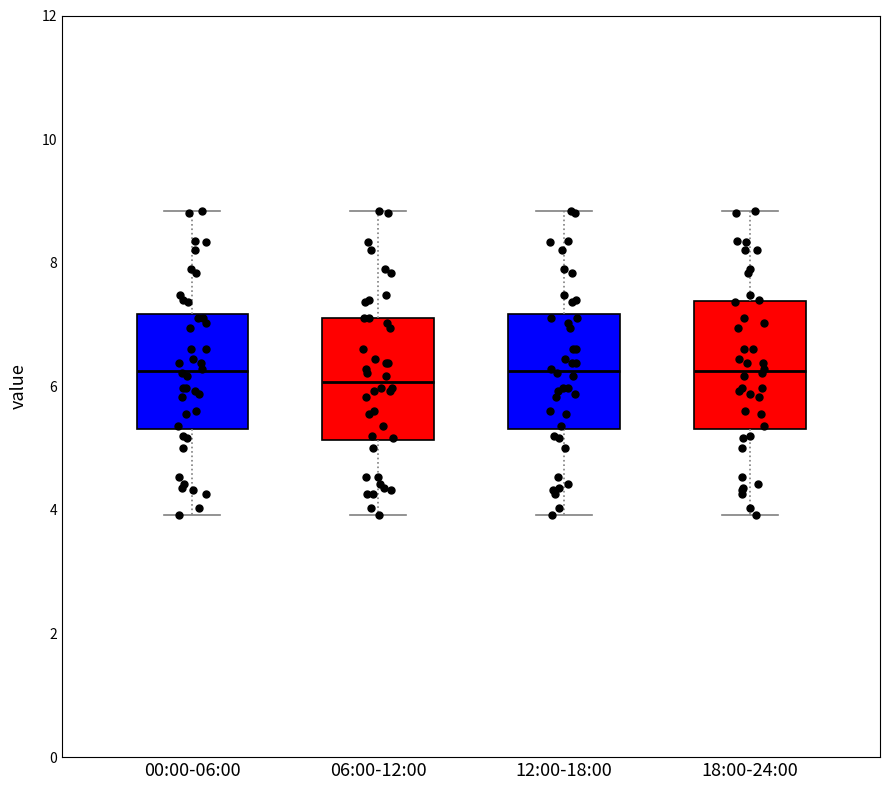

Reading left to right, transcribe this box plot: for each box, give where its median line is, the range the box spans, and where its two whiskers end, as read against the y-axis. The values are not printed on the chart, so give them approximately, as read against the axis.

00:00-06:00: median 6.2, box 5.4 to 7.2, whiskers 4.0 to 8.8
06:00-12:00: median 6.0, box 5.2 to 7.2, whiskers 4.0 to 8.8
12:00-18:00: median 6.2, box 5.4 to 7.2, whiskers 4.0 to 8.8
18:00-24:00: median 6.2, box 5.4 to 7.4, whiskers 4.0 to 8.8